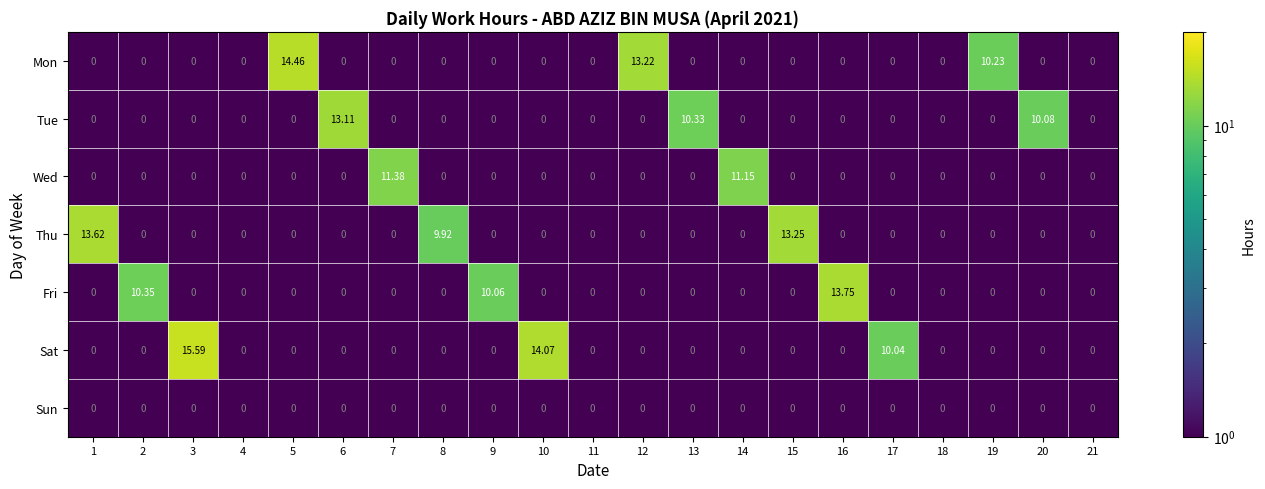

Which series has the widest spread of values?

Sat